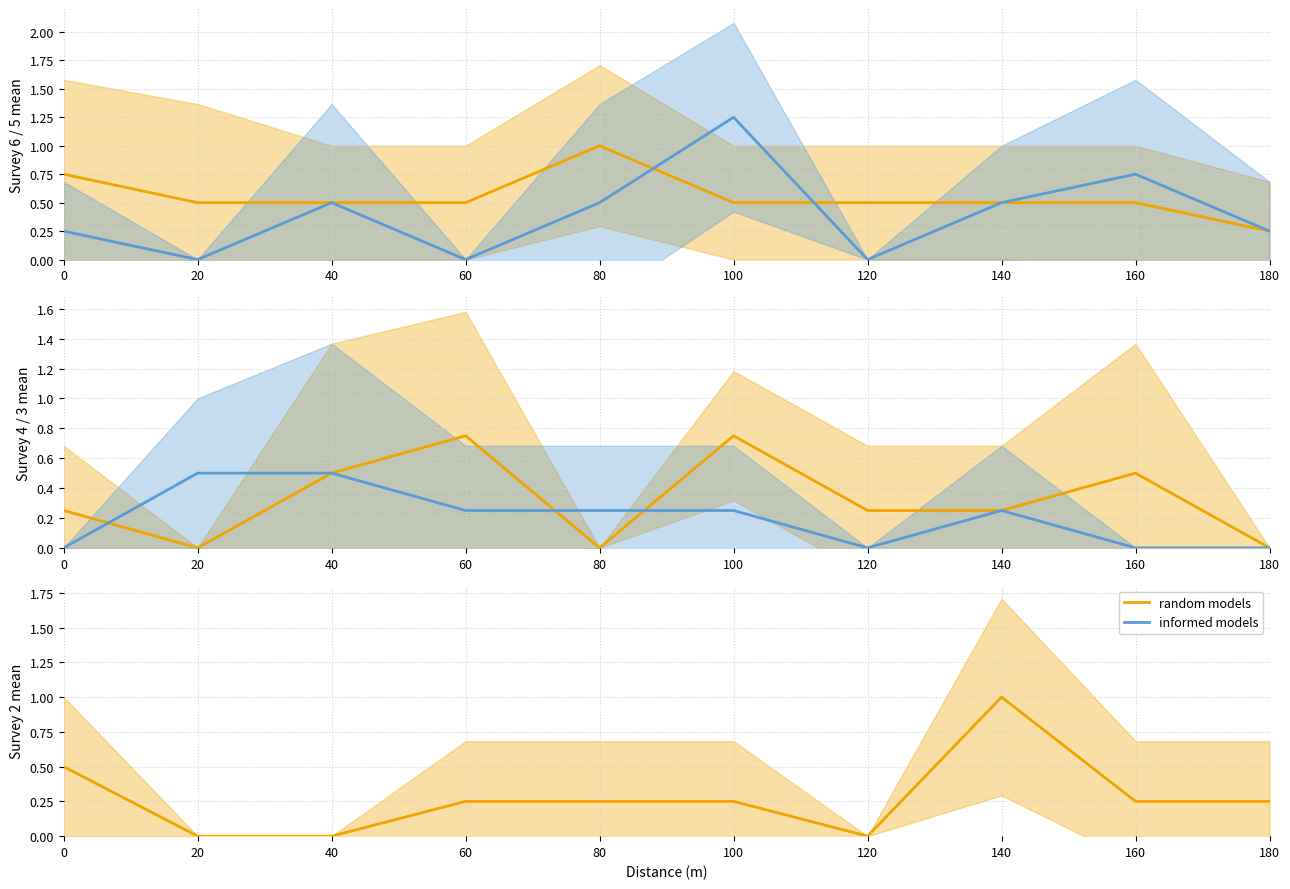

Between which two adjacent categories do random models and informed models first intersect?

0 and 20